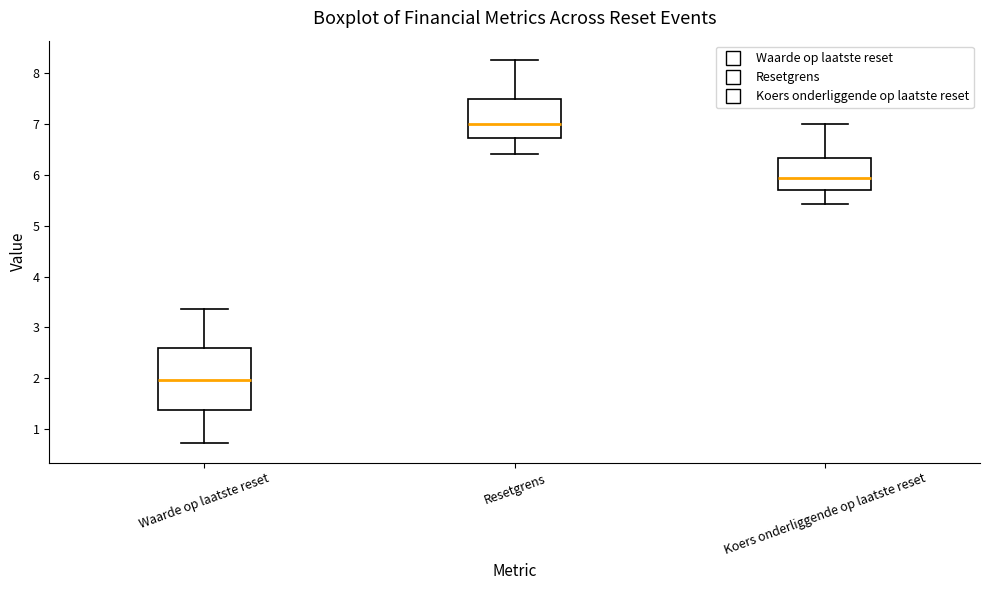

Which box has the lowest median line?

Waarde op laatste reset